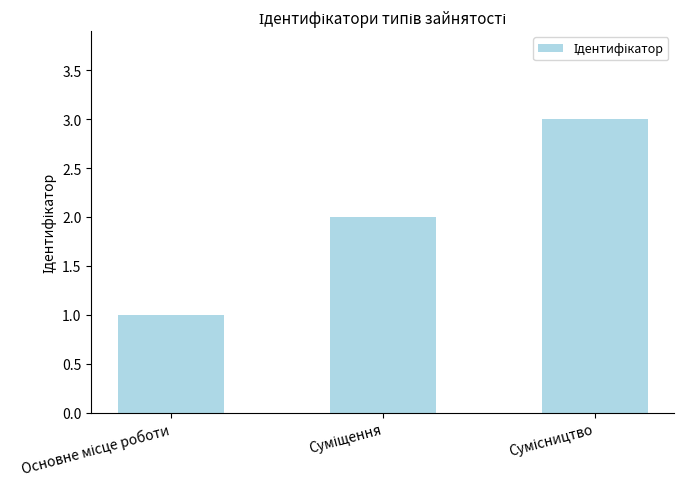

Are the bars horizontal?

No